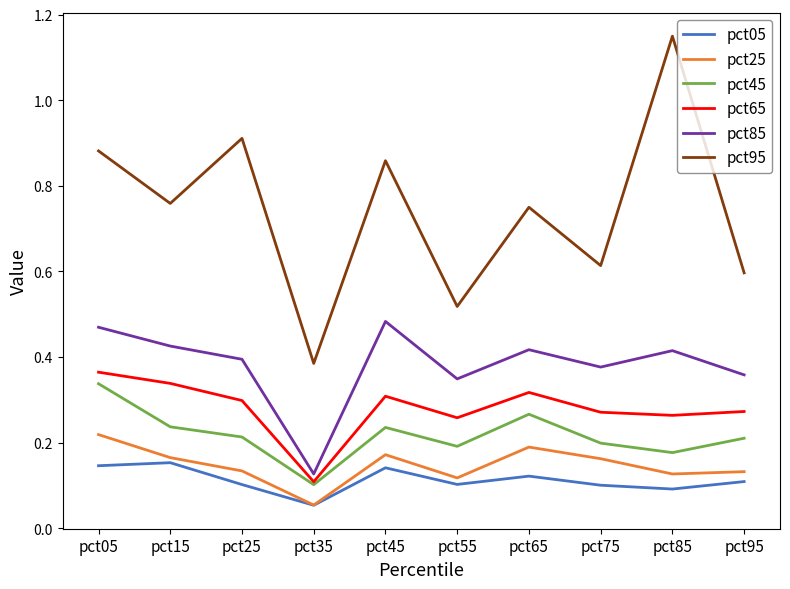

Which category has the lowest value in the pct25 series?

pct35